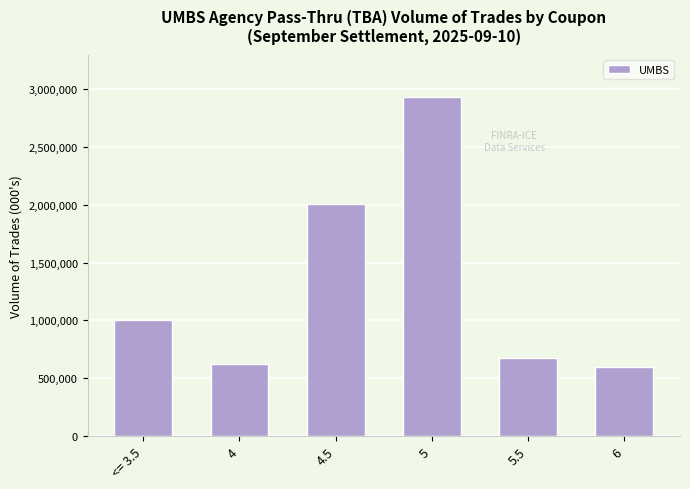

How many bars are there in total?

6